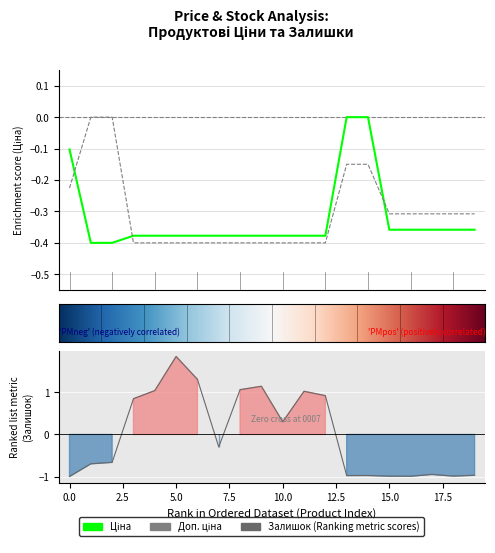

How many intersections are there between Залишок and Ціна?

2